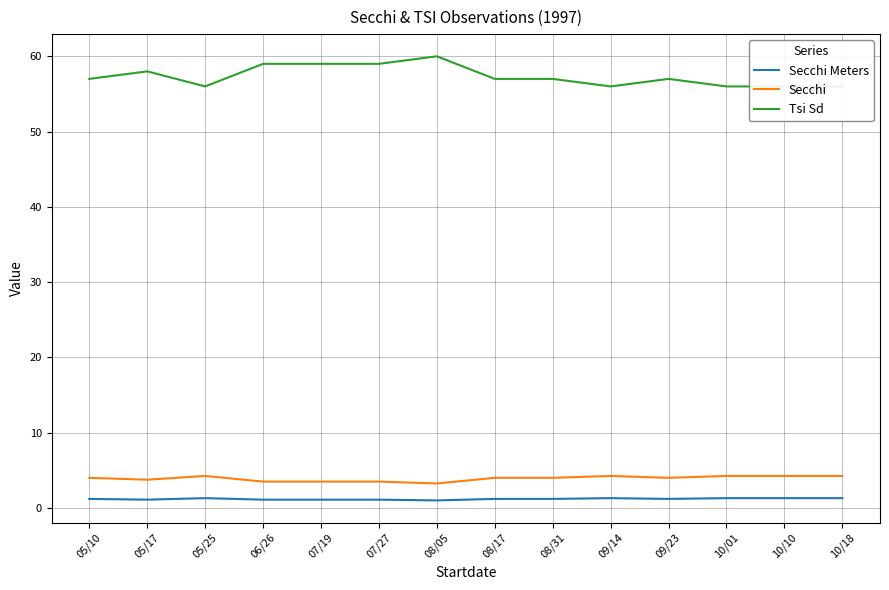

What are all the series names shown in the legend?

Secchi Meters, Secchi, Tsi Sd